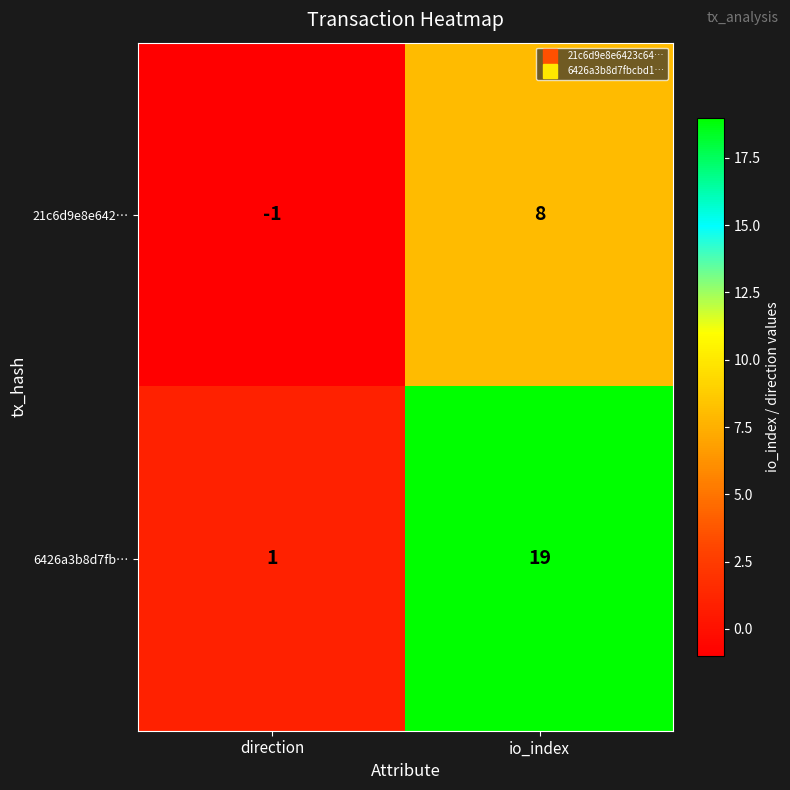

What is the spread (max minus min) of values at io_index?

11